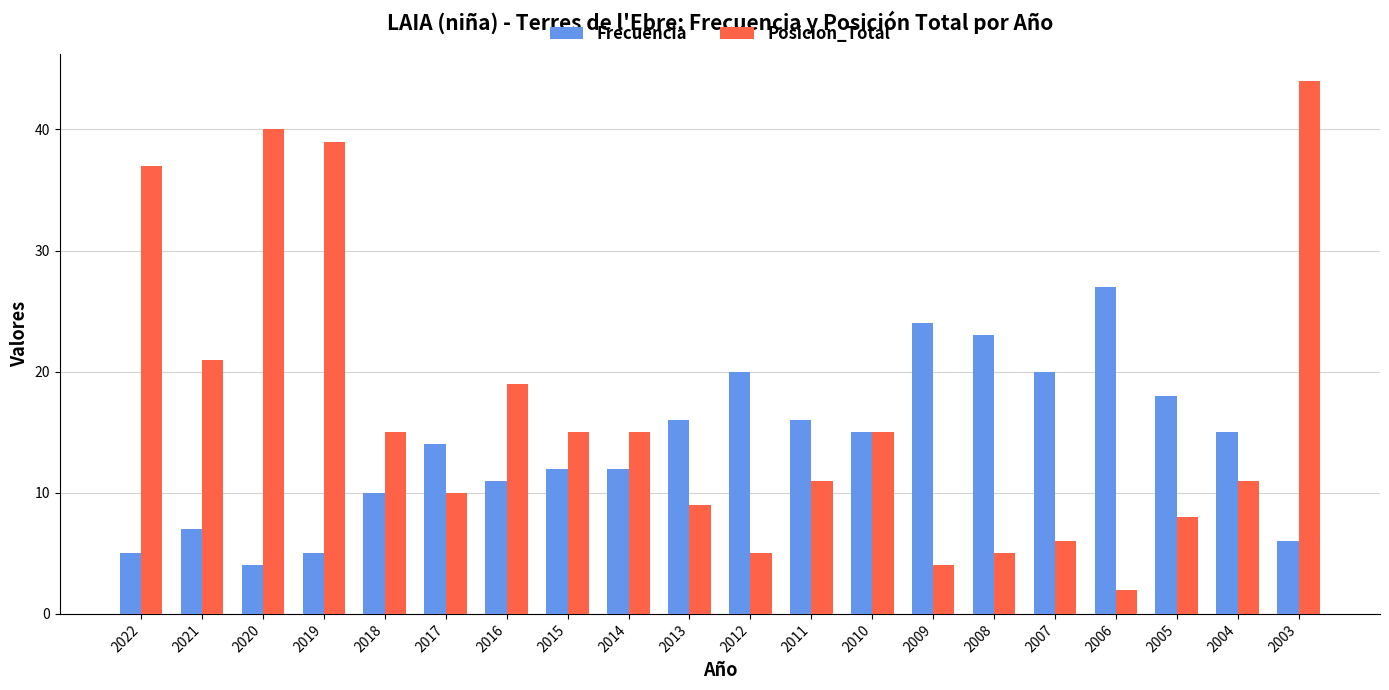

What are all the series names shown in the legend?

Frecuencia, Posicion_Total